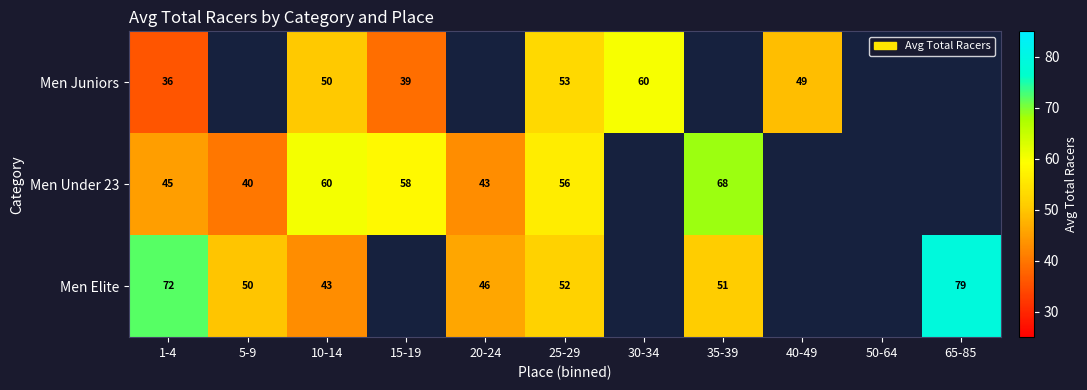

Between 65-85 and 10-14, which is larger?

10-14